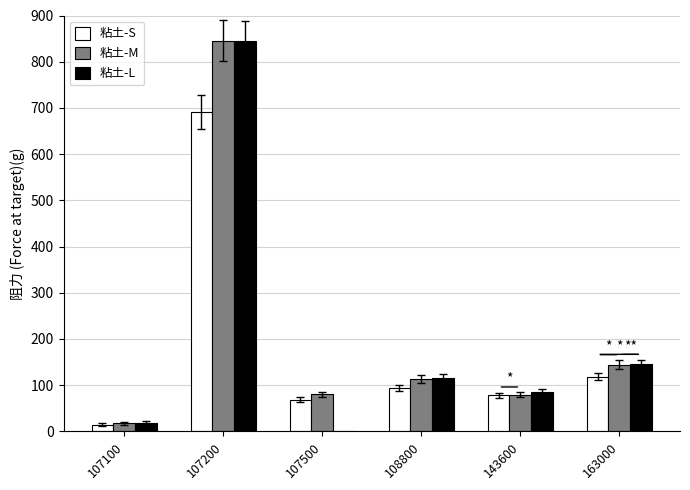

Rank the series at 108800 from lowest to highest value.

粘土-S, 粘土-M, 粘土-L